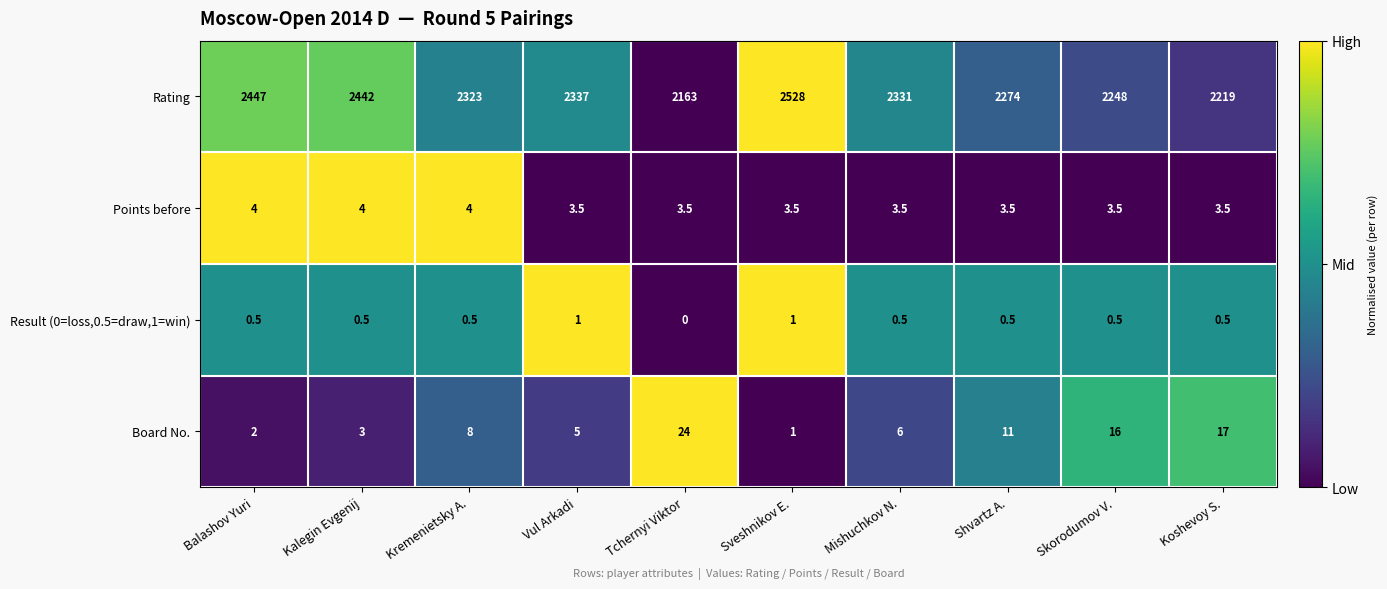

At which label does Result (0=loss,0.5=draw,1=win) reach its minimum?

Tchernyi Viktor